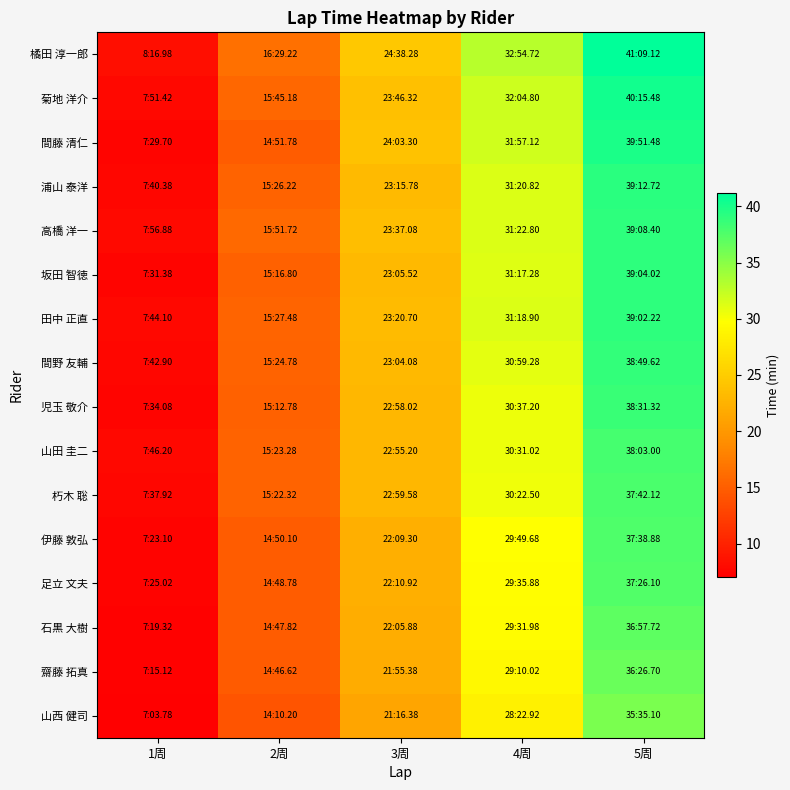

Between 5周 and 1周, which is larger?

5周